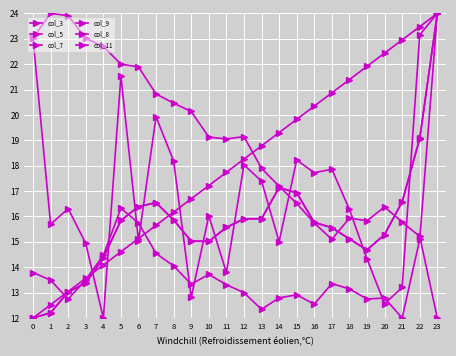

Reading right to left, extract all data points from this chart.

col_3: 24.0	23.5	23.0	22.4	21.9	21.4	20.9	20.3	19.8	19.3	18.8	18.3	17.7	17.2	16.7	16.2	15.7	15.1	14.6	14.1	13.6	13.0	12.5	12.0
col_5: 24.0	15.1	12.0	12.8	12.7	13.1	13.4	12.5	12.9	12.8	12.3	13.0	13.3	13.7	13.3	14.1	14.5	15.7	16.3	14.5	13.5	12.7	13.5	13.8
col_7: 12.0	15.2	15.8	16.4	15.8	15.9	15.1	15.7	16.5	17.2	17.9	19.1	19.1	19.1	20.1	20.5	20.8	21.9	22.0	22.7	23.0	23.9	24.0	23.0
col_9: 24.0	23.2	13.2	12.6	14.3	16.3	17.9	17.7	18.2	15.0	17.4	18.0	13.8	16.0	12.8	18.2	19.9	15.1	21.5	12.0	14.9	16.3	15.7	23.0
col_8: 24.0	19.1	16.6	15.3	14.7	15.1	15.6	15.8	16.9	17.1	15.9	15.9	15.6	15.0	15.0	15.9	16.5	16.4	15.8	14.4	13.4	13.0	12.2	12.0
col_11: 24.0	19.1	16.6	15.3	14.7	15.1	15.6	15.8	16.9	17.1	15.9	15.9	15.6	15.0	15.0	15.9	16.5	16.4	15.8	14.4	13.4	13.0	12.2	12.0